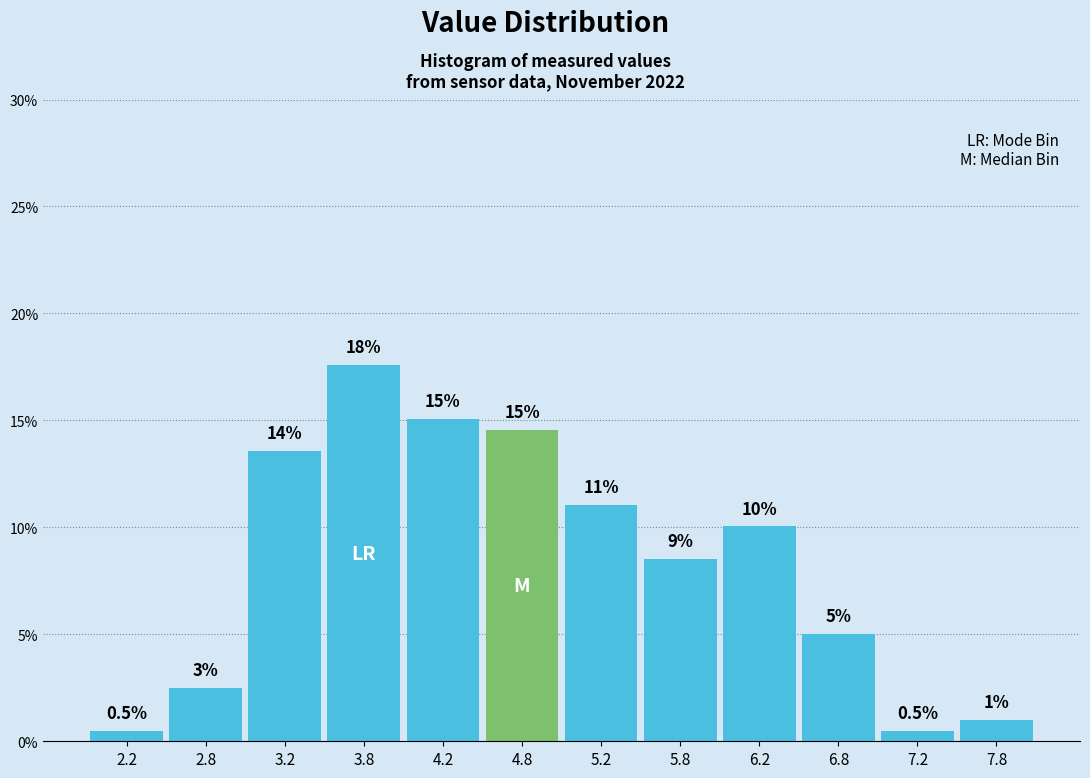

Which range on the x-axis has the tallest bar?

3.5 to 4.0